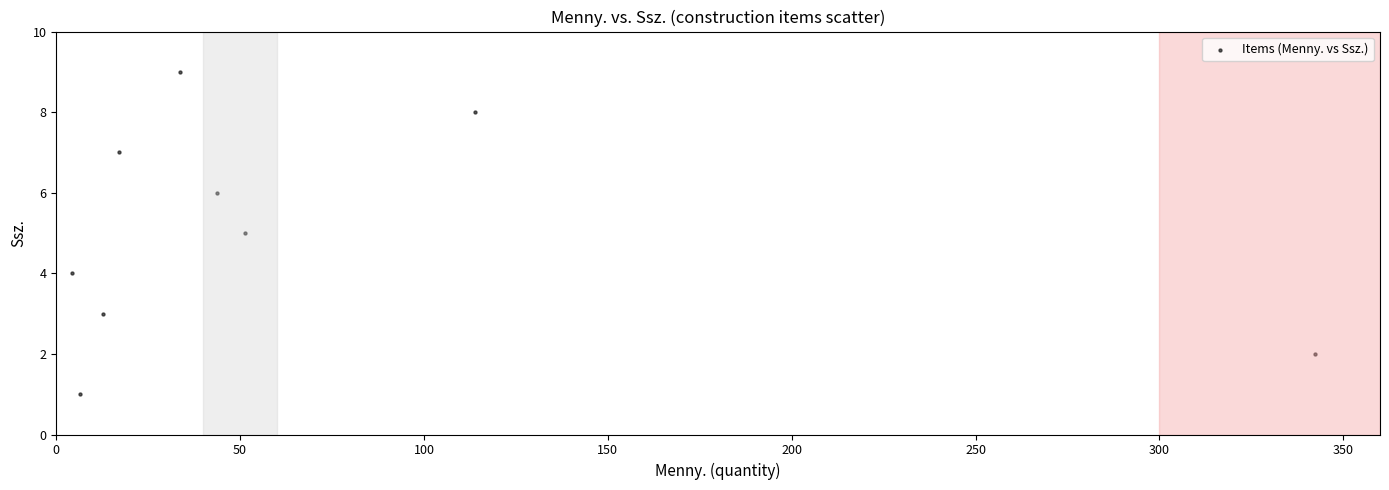

Count the number of points in this scatter plot.

9